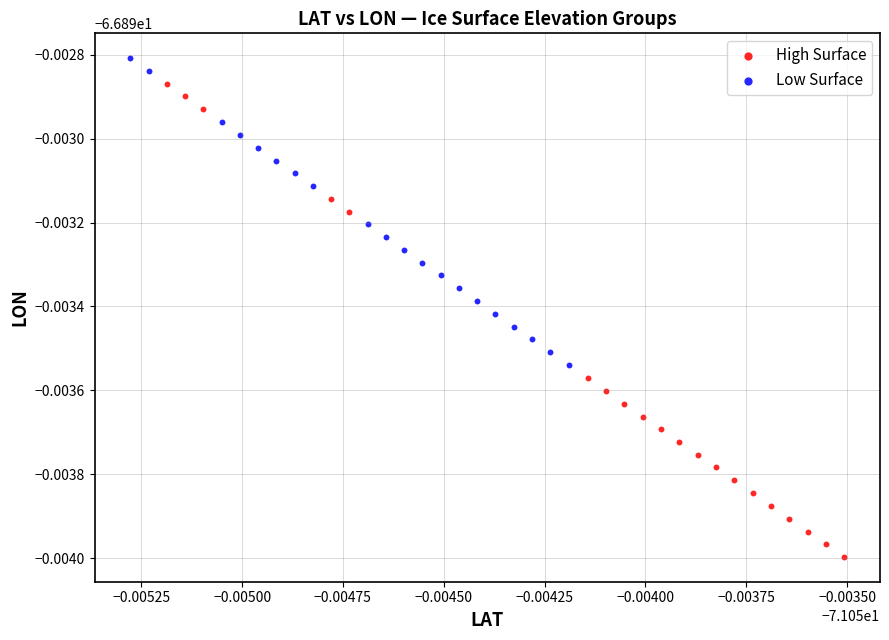

What are all the series names shown in the legend?

High Surface, Low Surface